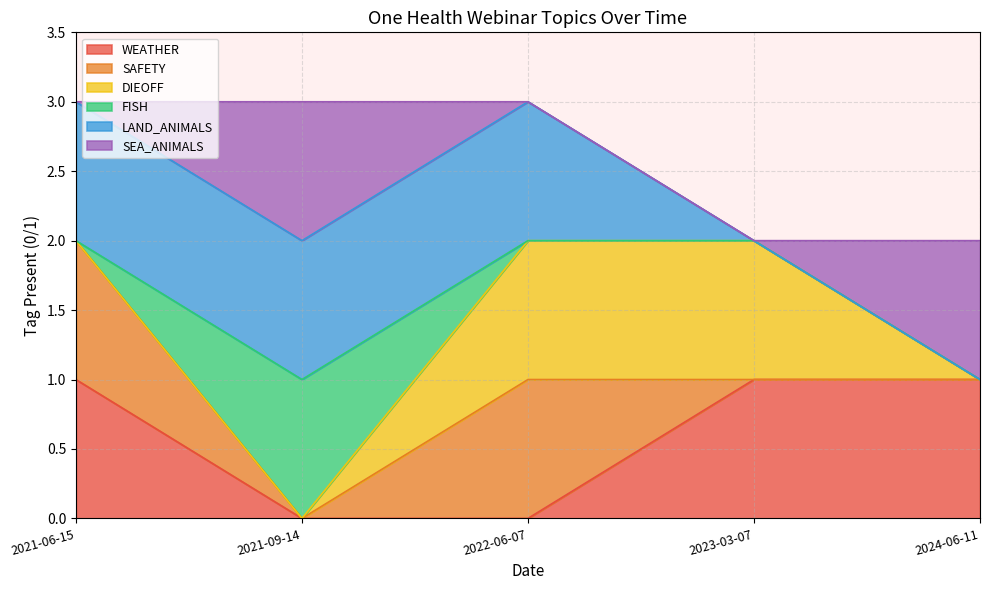

The WEATHER series shows 0 at 2022-06-07. True or false?

False